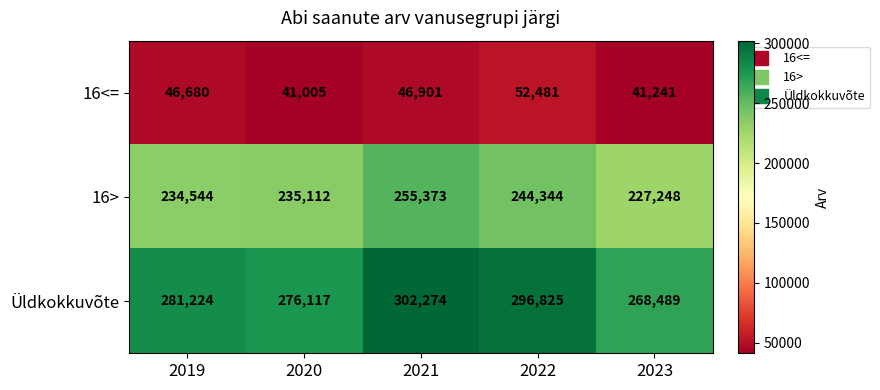

What is the sum of all 16> values?

1196621